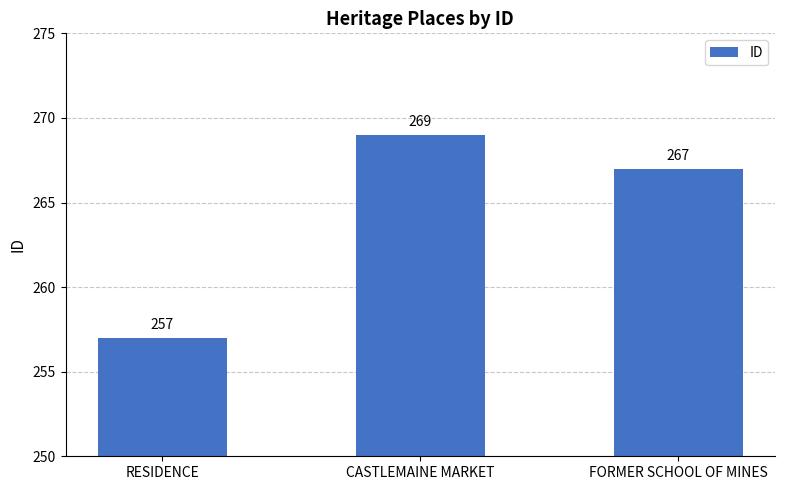

Reading left to right, list all the values displayed in this chart.

RESIDENCE=257	CASTLEMAINE MARKET=269	FORMER SCHOOL OF MINES=267